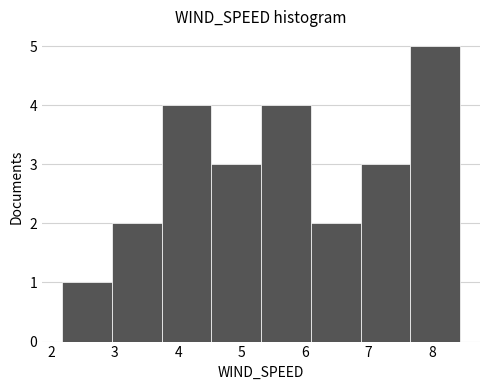

Which range on the x-axis has the tallest bar?

7.7 to 8.4